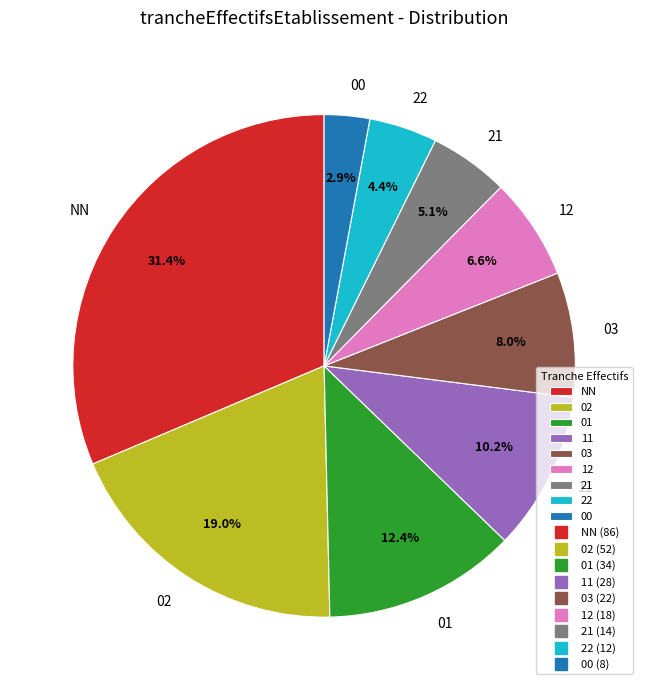

Which slice is the smallest?

00